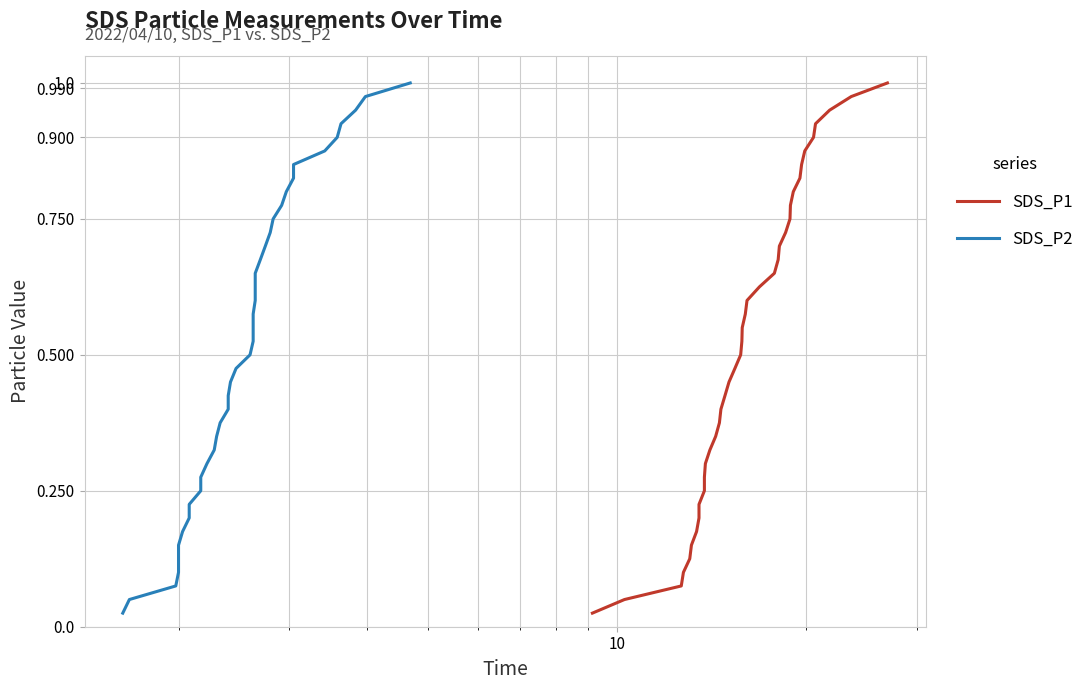

What is the difference between the maximum and second lowest values in the SDS_P2 series?

0.9